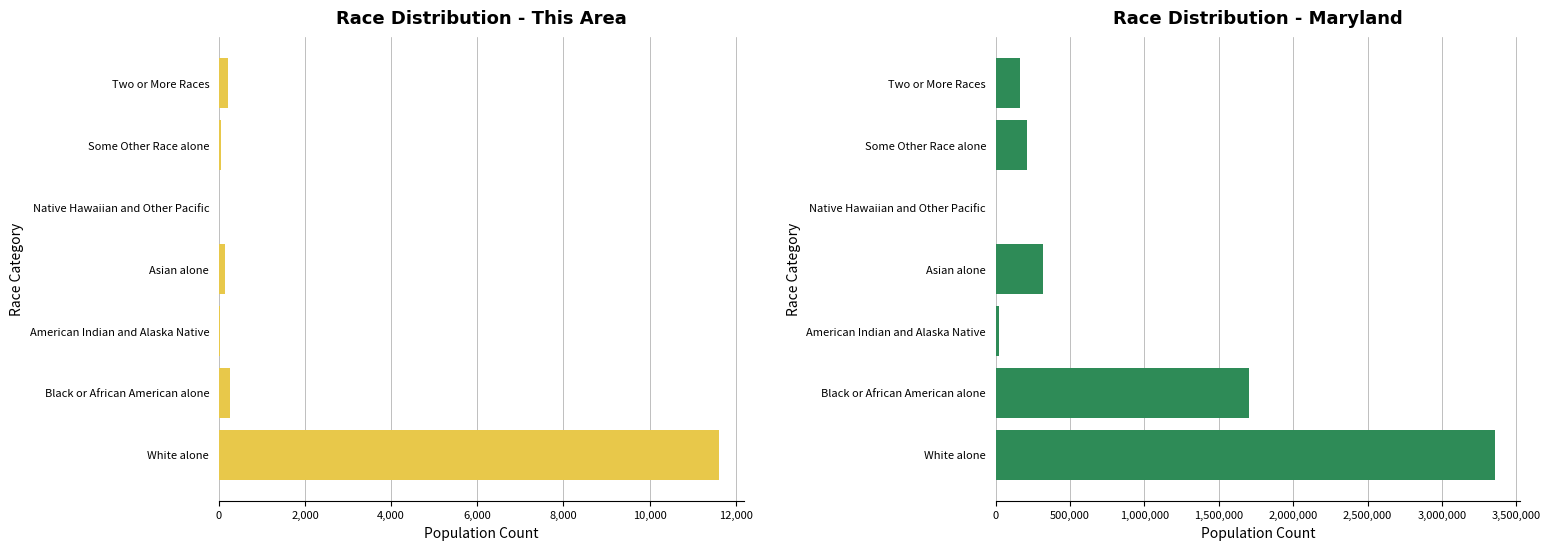

Is the value of This Area at Black or African American alone greater than the value of Maryland at White alone?

No